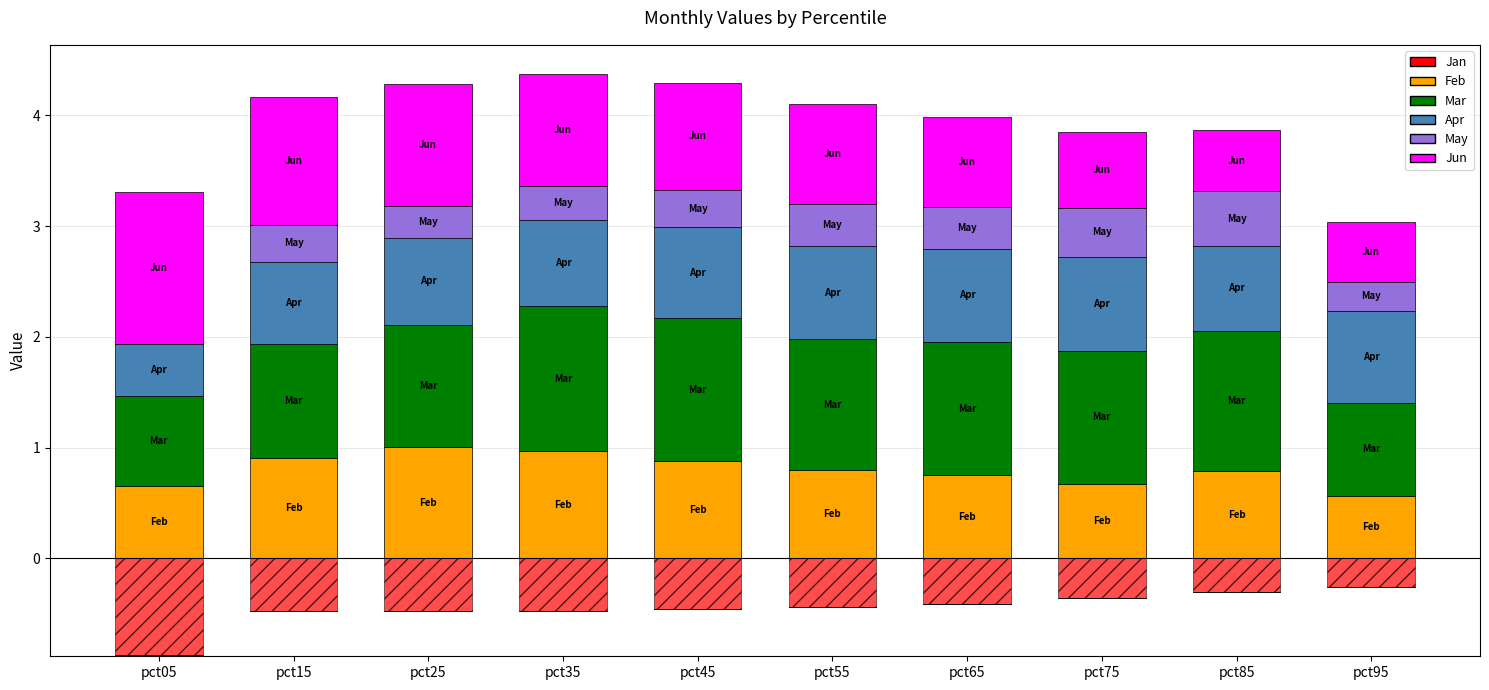

Which series has the largest range (max minus min)?

Jun